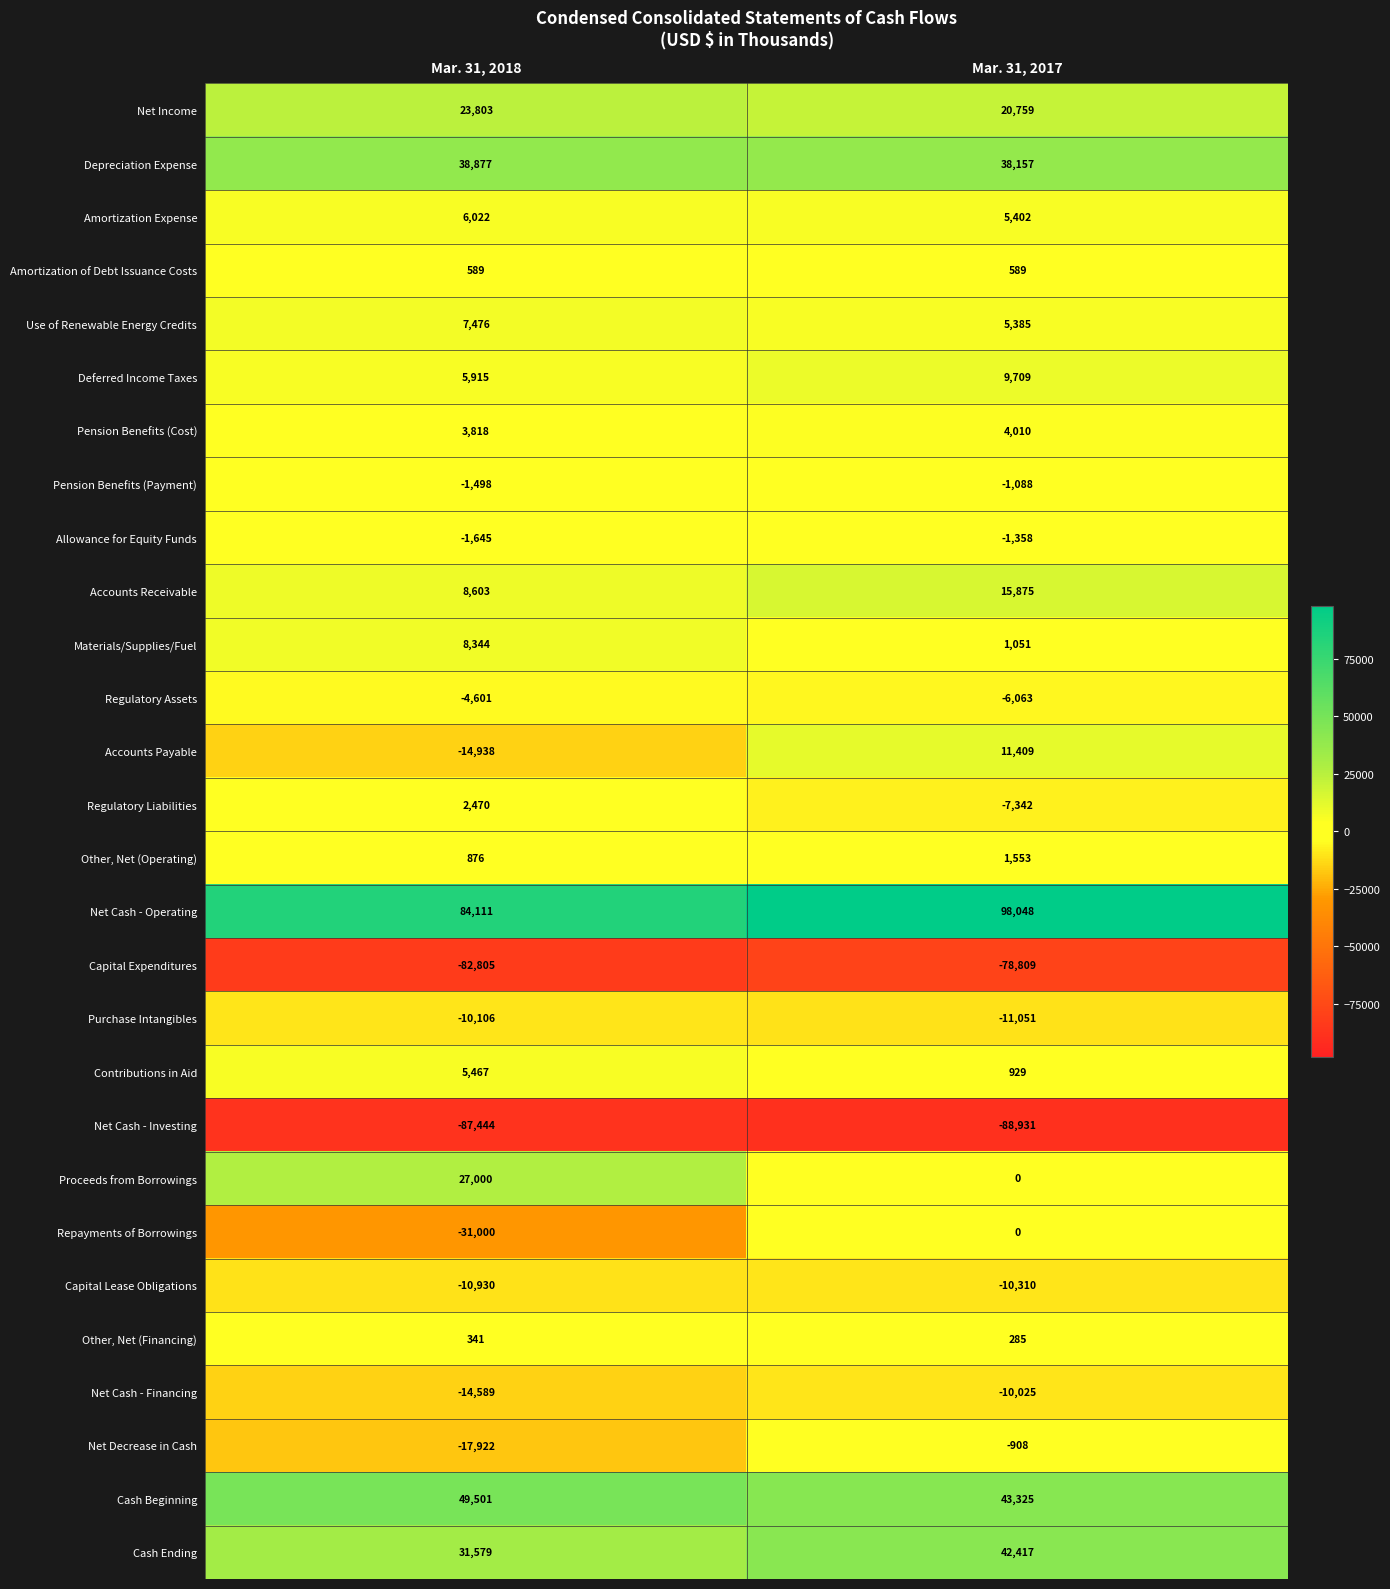

Which category has the highest value across all series?

Mar. 31, 2017